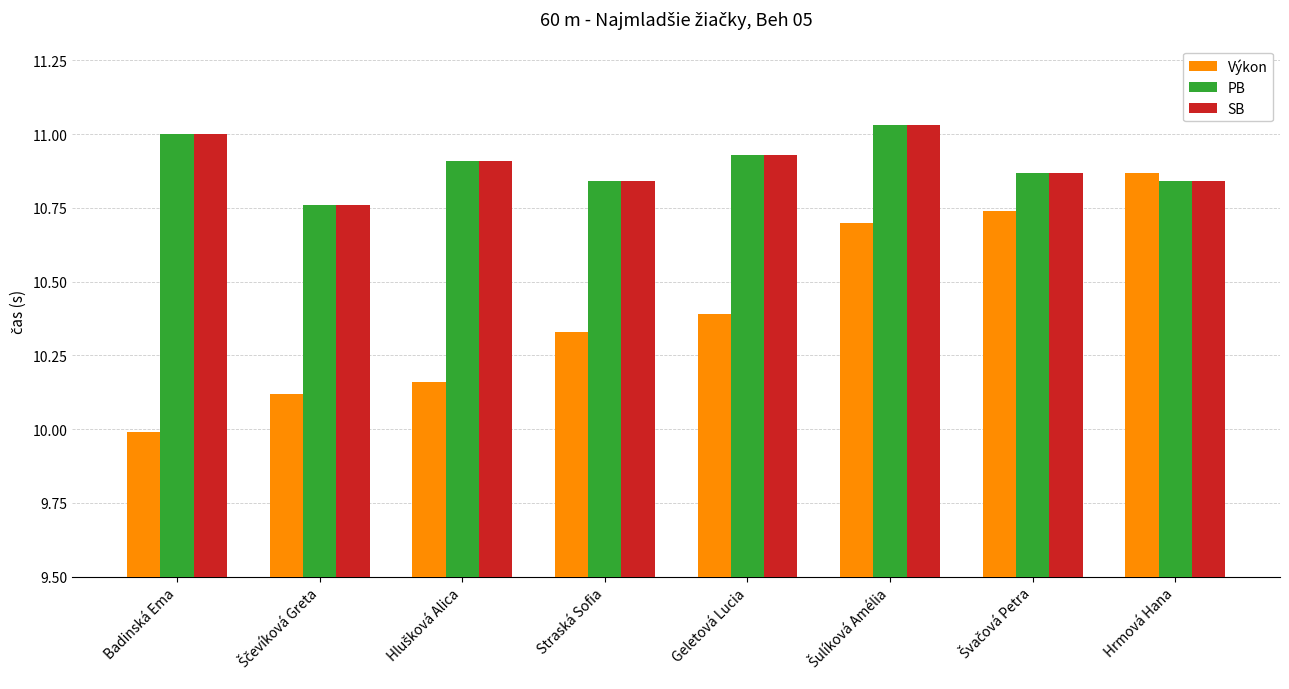

Is it true that PB equals 19.5 at Geletová Lucia?

False